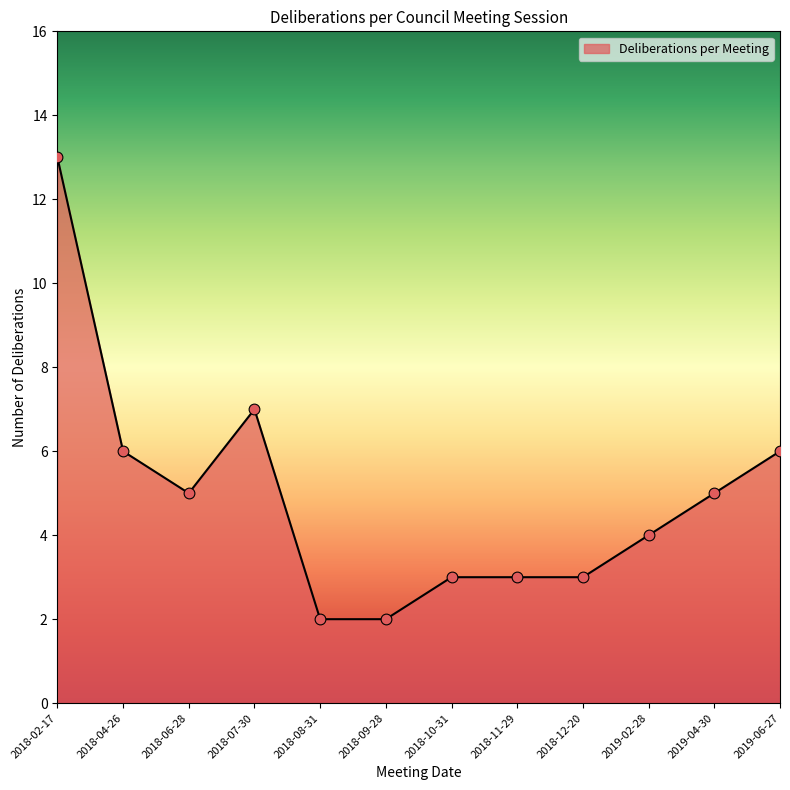

Approximately how many times larger is the value at 2018-07-30 compared to 2018-06-28?

1.4